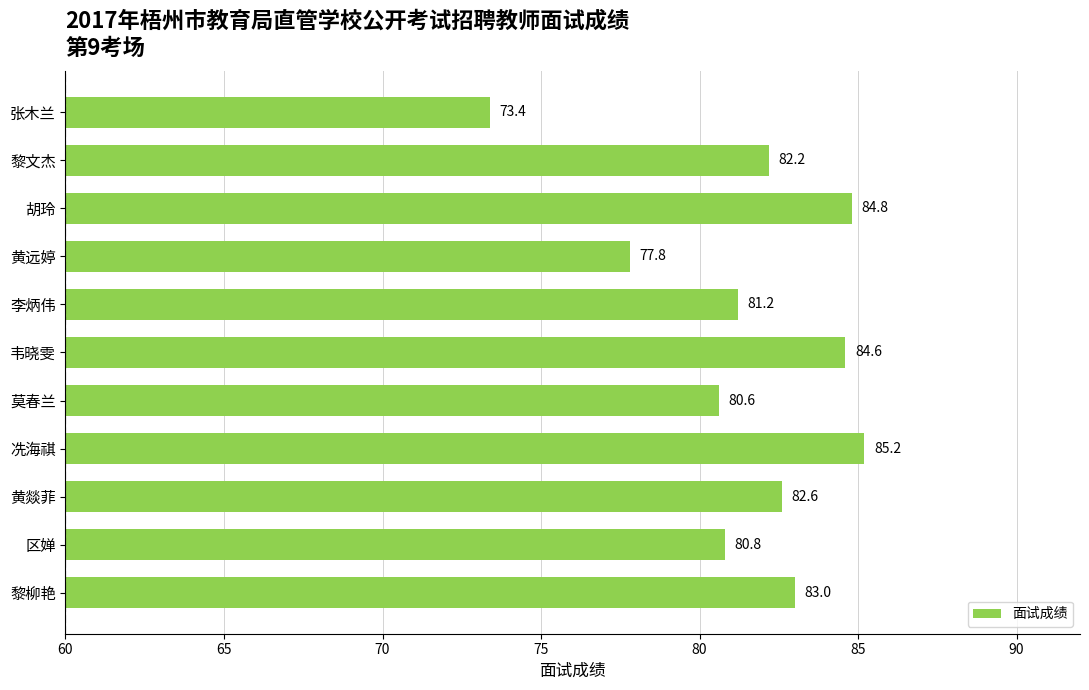

Reading top to bottom, list all the values displayed in this chart.

张木兰=73.4	黎文杰=82.2	胡玲=84.8	黄远婷=77.8	李炳伟=81.2	韦晓雯=84.6	莫春兰=80.6	冼海祺=85.2	黄燚菲=82.6	区婵=80.8	黎柳艳=83.0